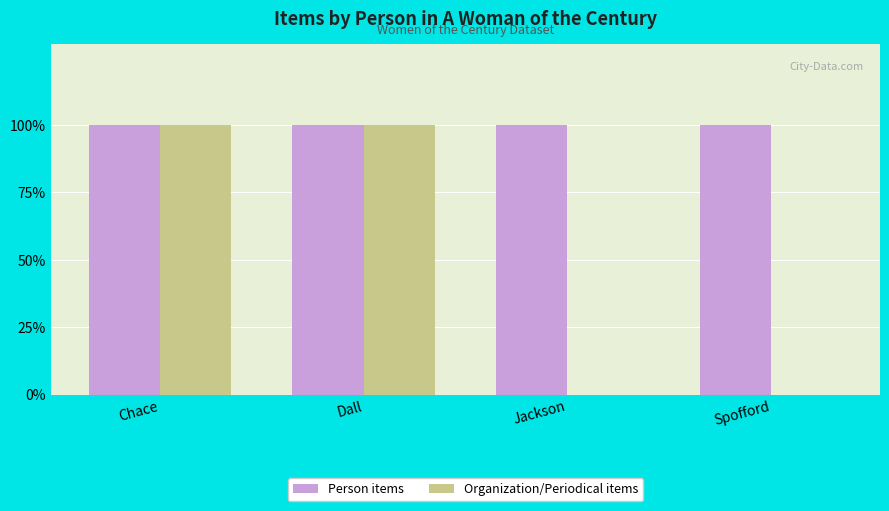

What is the sum of the Organization/Periodical items values at Spofford and Chace?

1